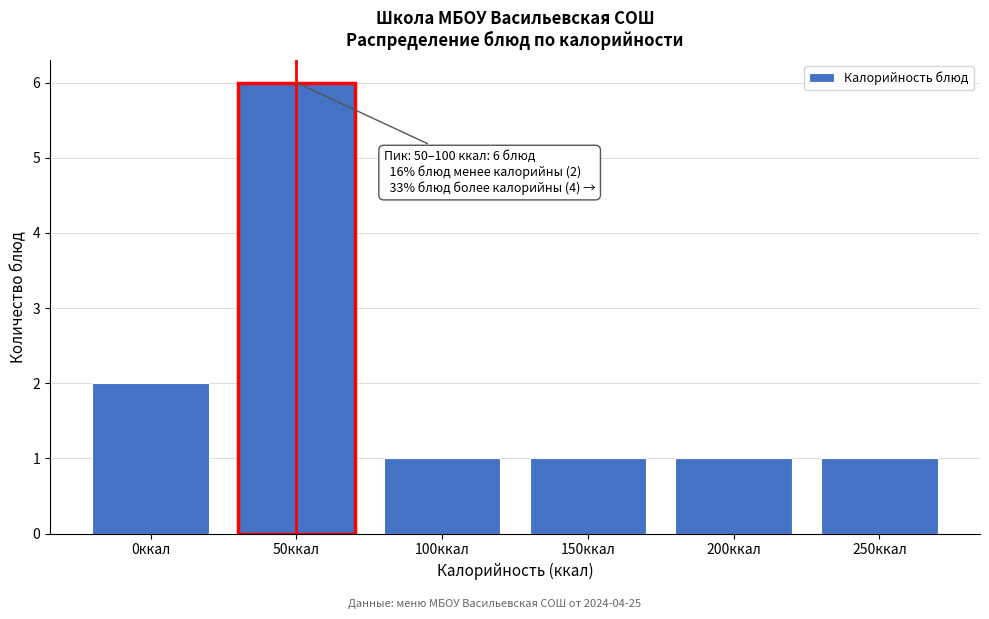

Reading left to right, list all the values displayed in this chart.

2	6	1	1	1	1